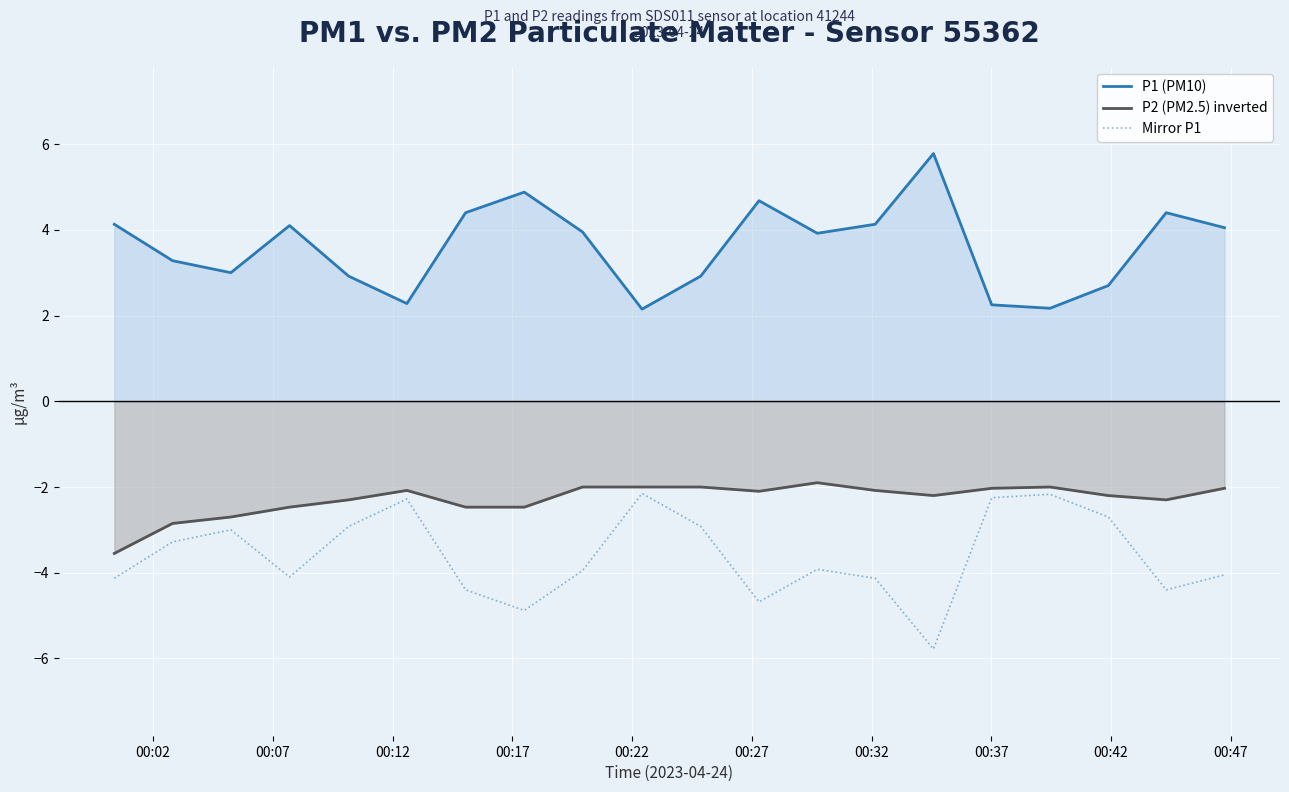

At how many categories does at least one series exceed 4?

9